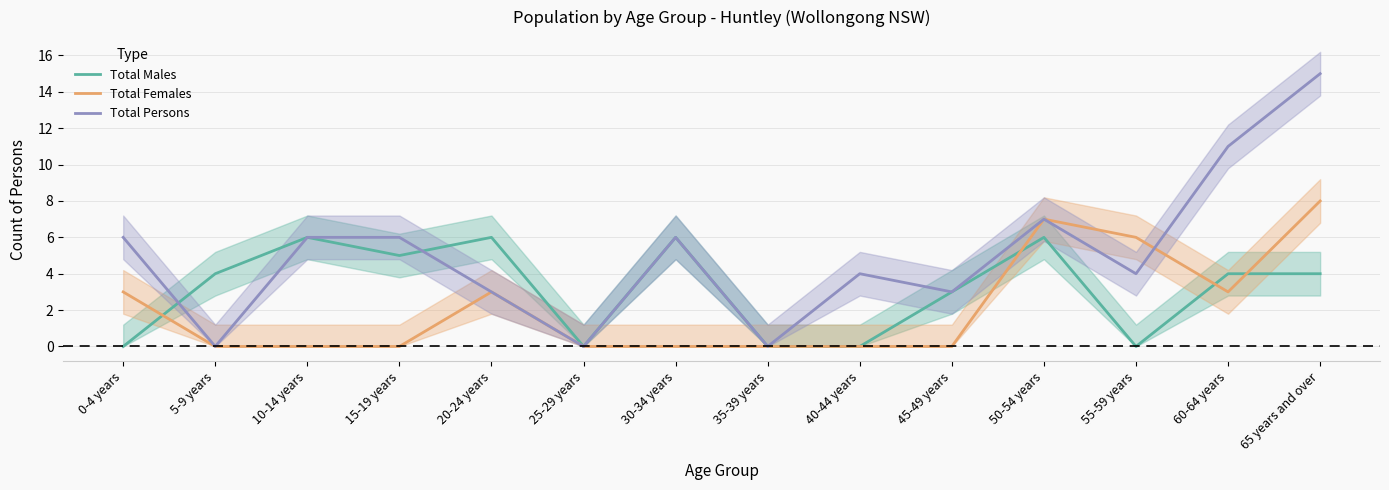

What is the total value across all series at 5-9 years?

4